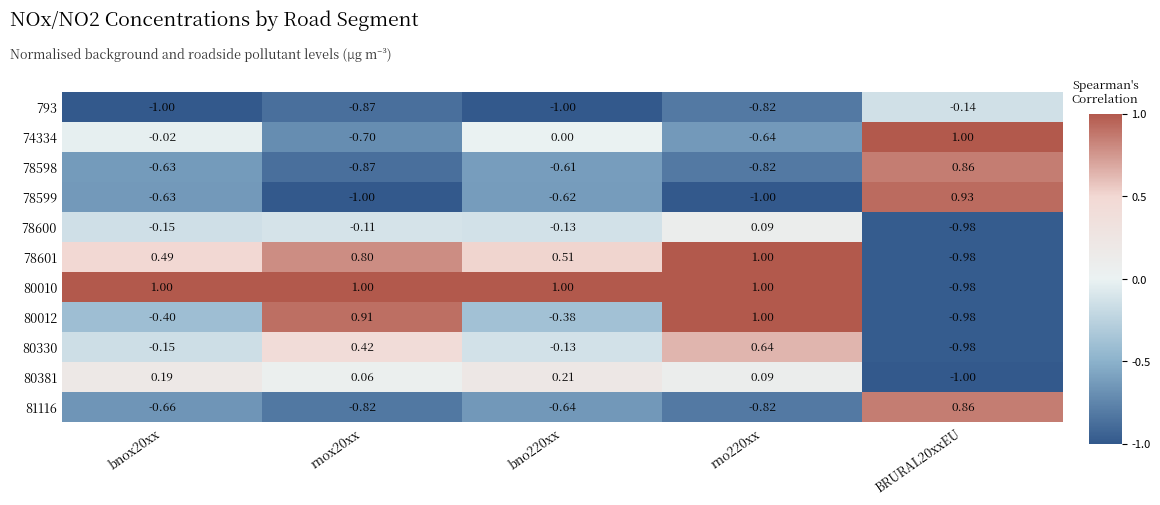

How many values in the 78601 series are below 0?

1